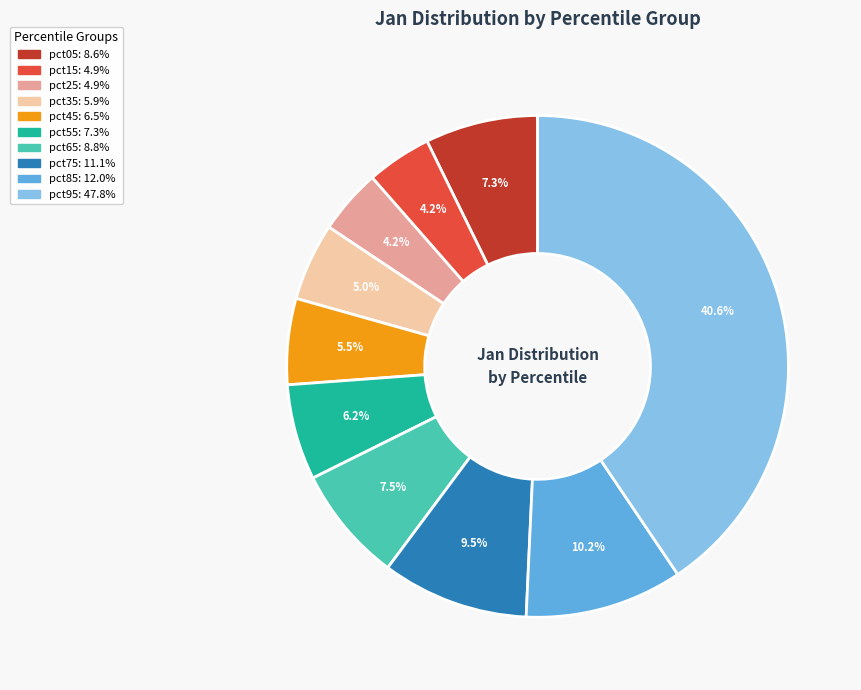

Which category has the biggest portion of the pie?

pct95